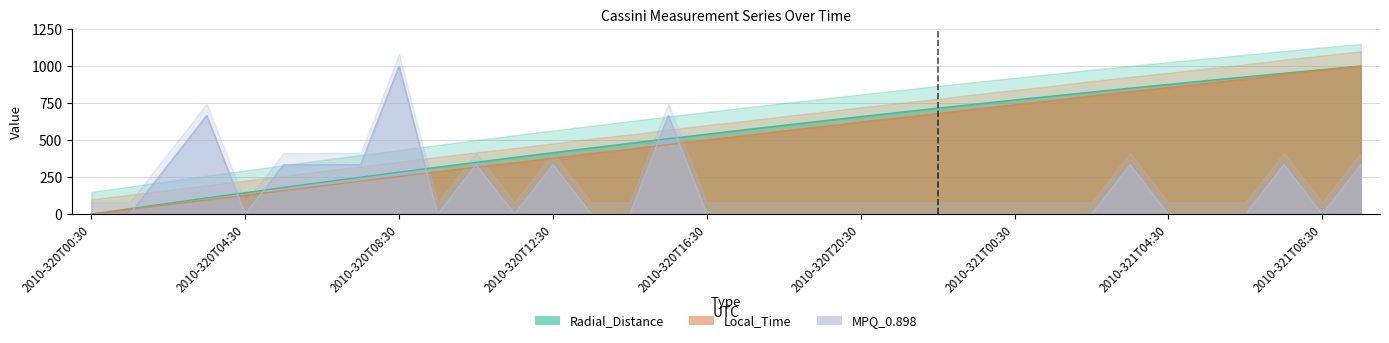

What position from the right is 2010-320T11:30?

23